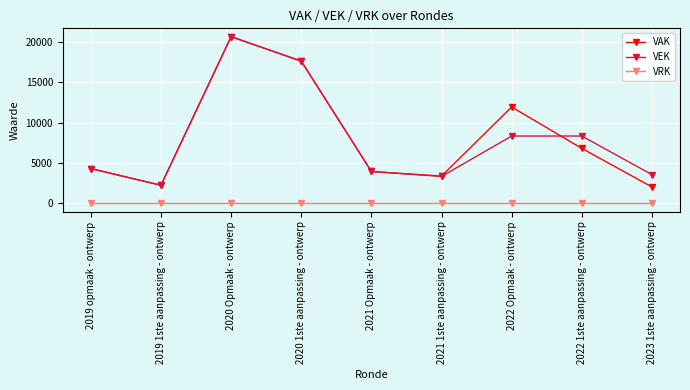

At 2022 Opmaak - ontwerp, list the series in order from largest to smallest.

VAK, VEK, VRK